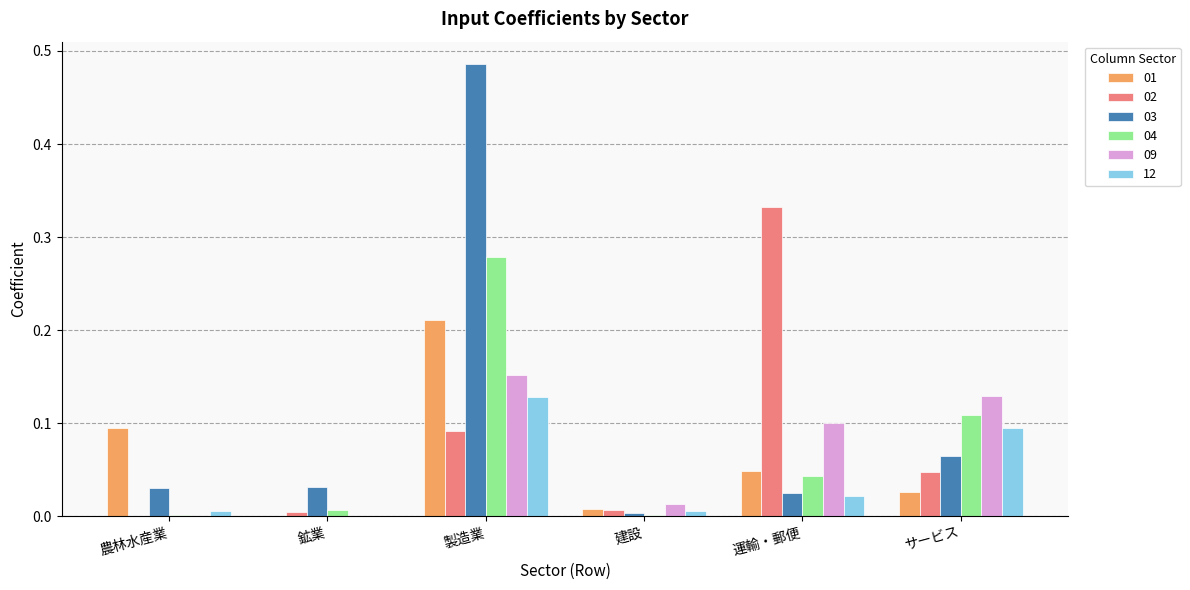

Count the number of data series in this chart.

6